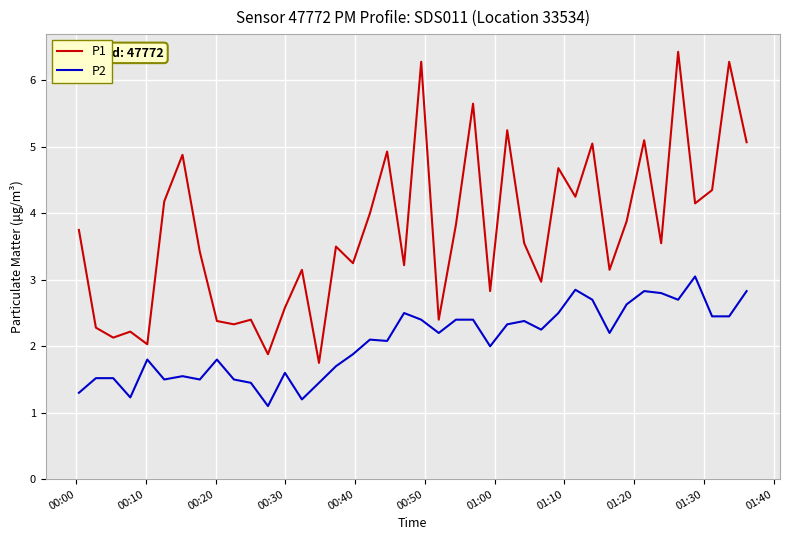

Which series has the widest spread of values?

P1